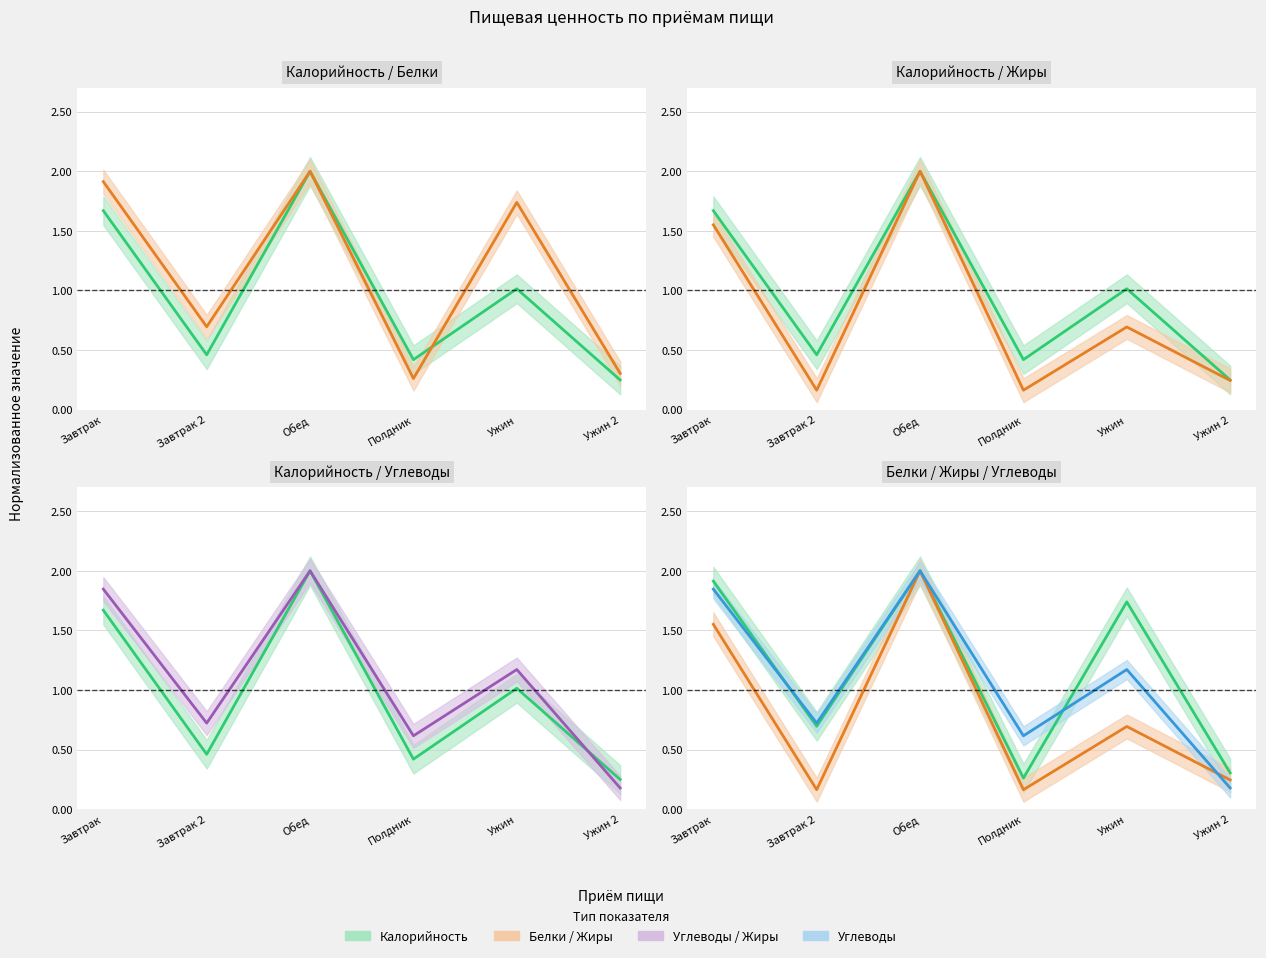

At which category is the sum across all series the highest?

Обед